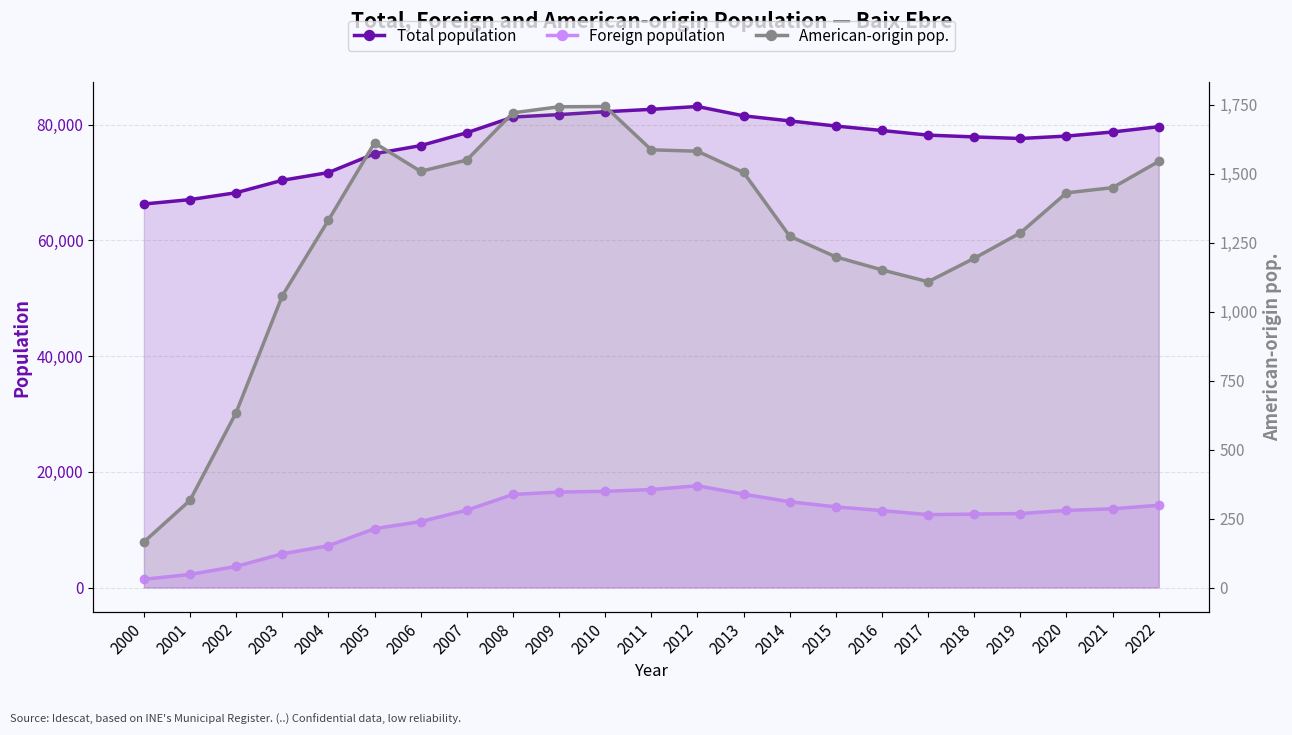

What is the value of the American-origin pop. point at the 18th from the left?

1108